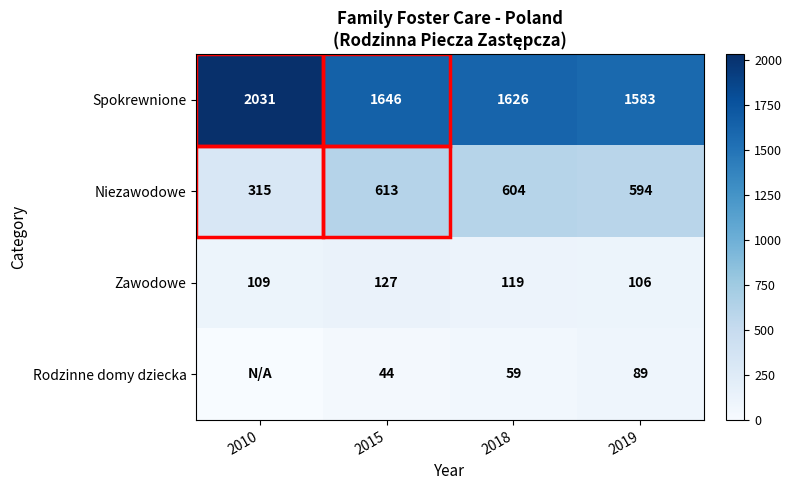

What is the difference between the second highest and minimum values in the Zawodowe series?

13